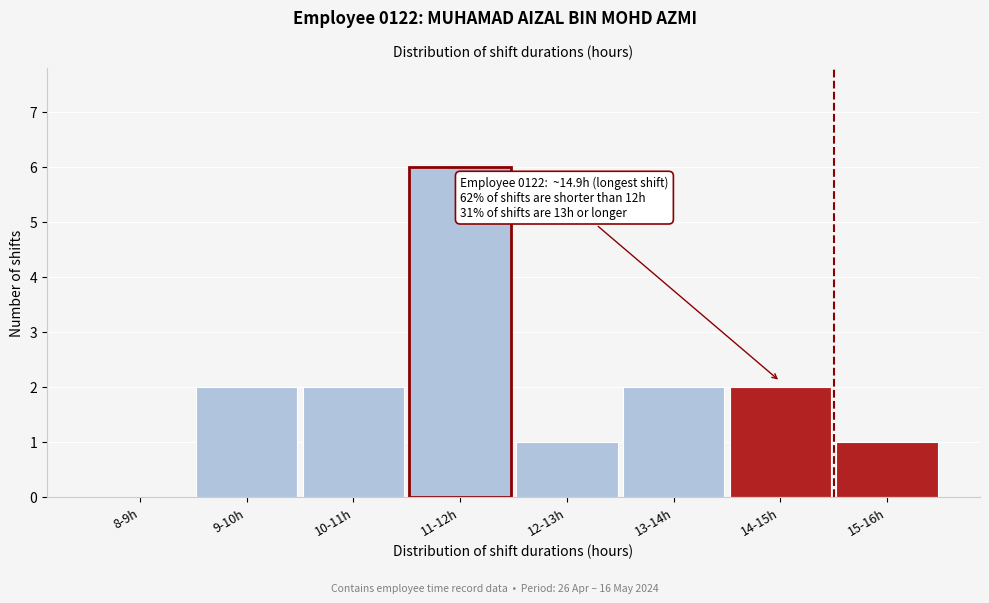

Reading left to right, what are all the values shown in this chart?

8-9h=0	9-10h=2	10-11h=2	11-12h=6	12-13h=1	13-14h=2	14-15h=2	15-16h=1